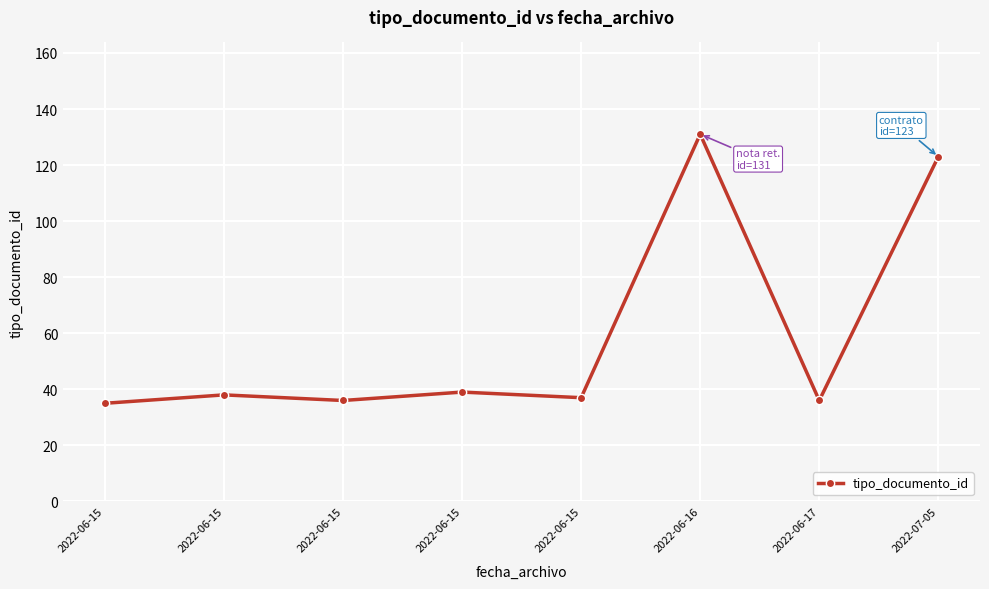

What is the difference between the values at 2022-07-05 and 2022-06-15?

88